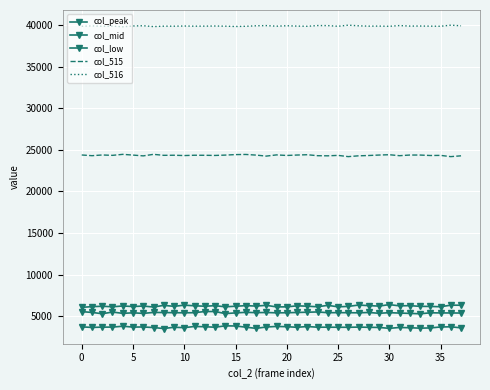

How many data points does each series have?

38